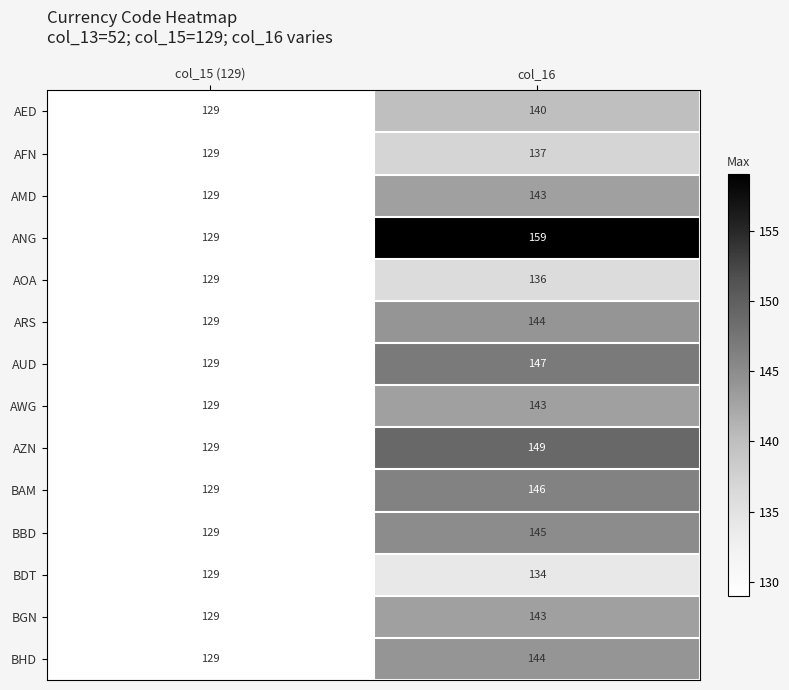

The value of AOA at col_16 is 136. True or false?

True